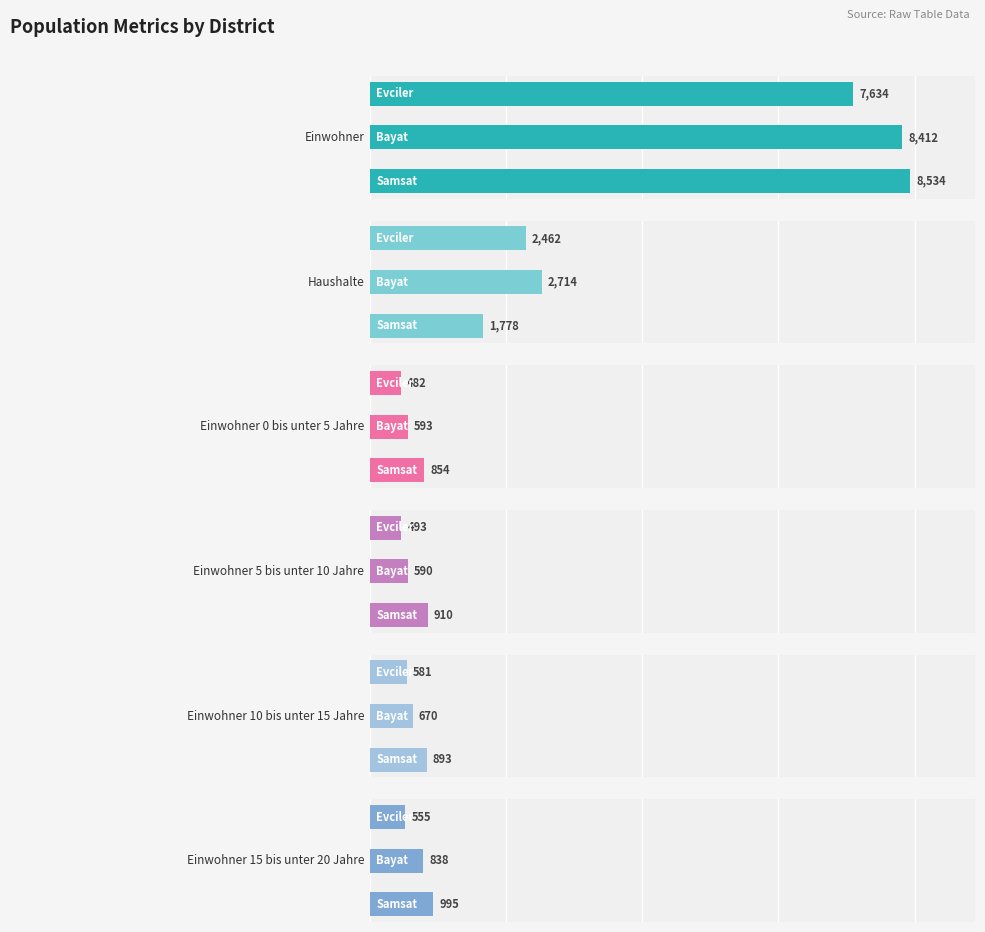

What is the difference between the highest and lowest values at 0?

7680